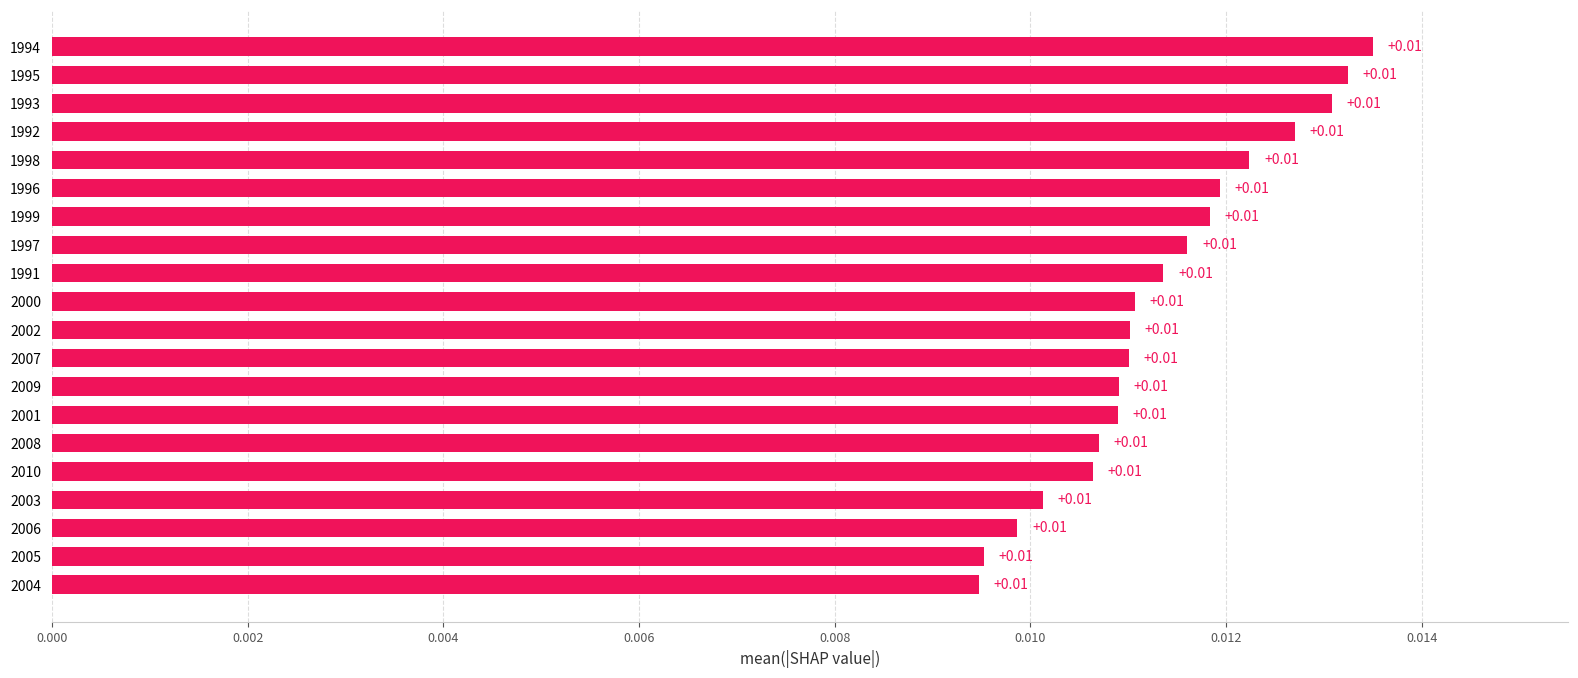

What is the sum of all values?

0.2